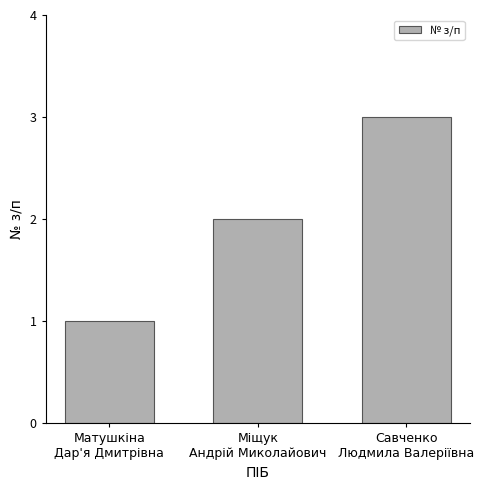

Rank the categories by value from lowest to highest.

Матушкіна
Дар'я Дмитрівна, Міщук
Андрій Миколайович, Савченко
Людмила Валеріївна